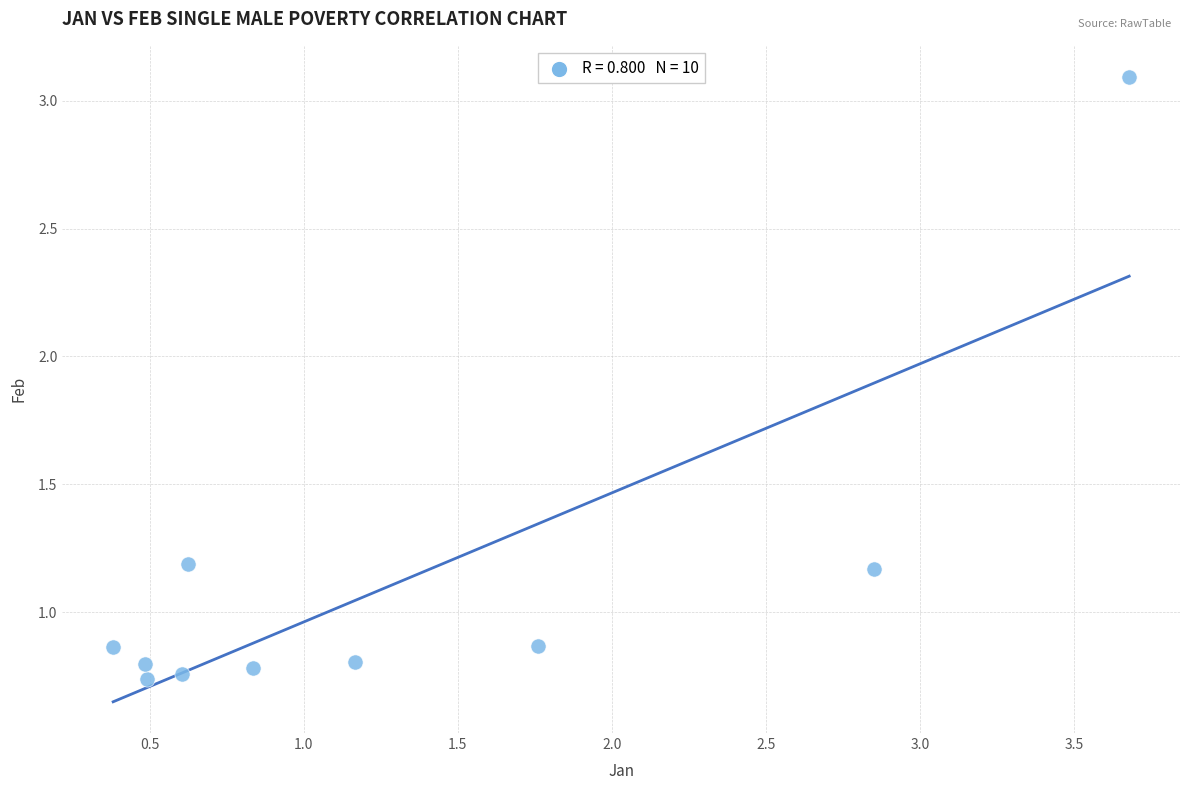

What is the average X value?

1.3